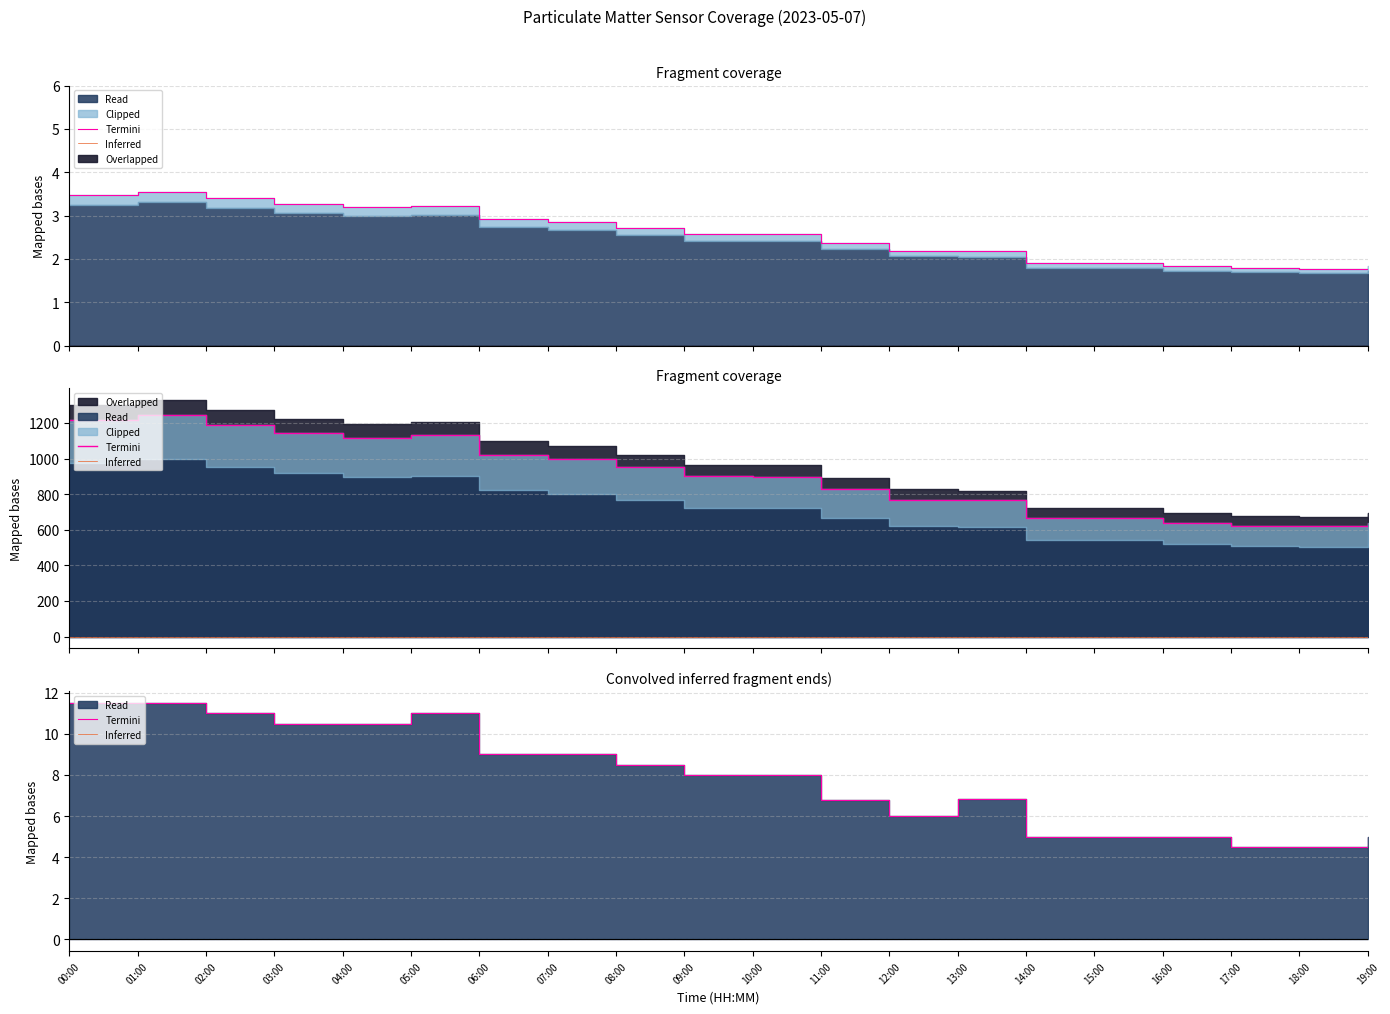

True or false: Inferred has a value of 0.0 at 13:00.

True